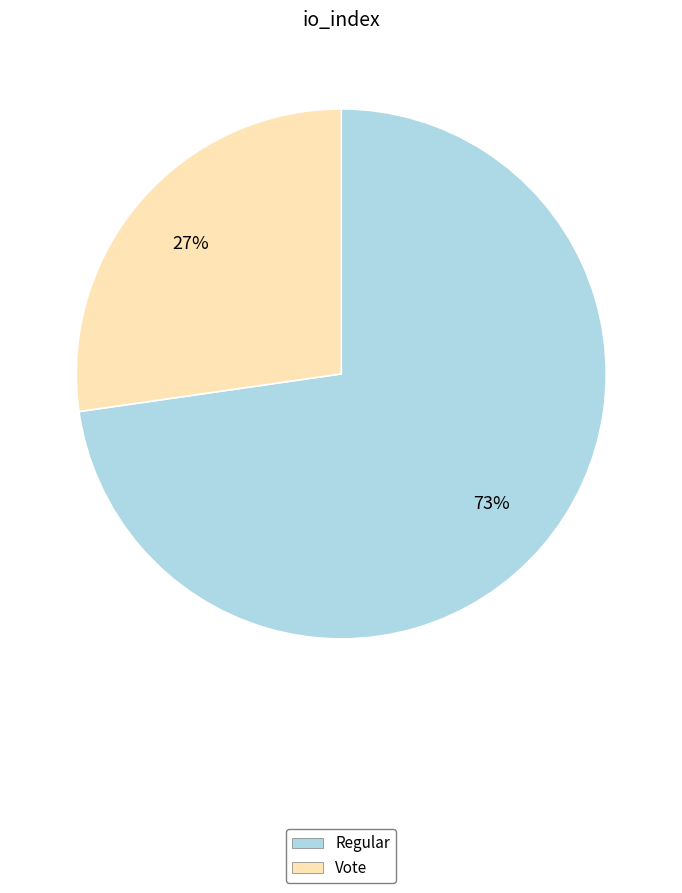

Rank the categories by value from lowest to highest.

Vote, Regular